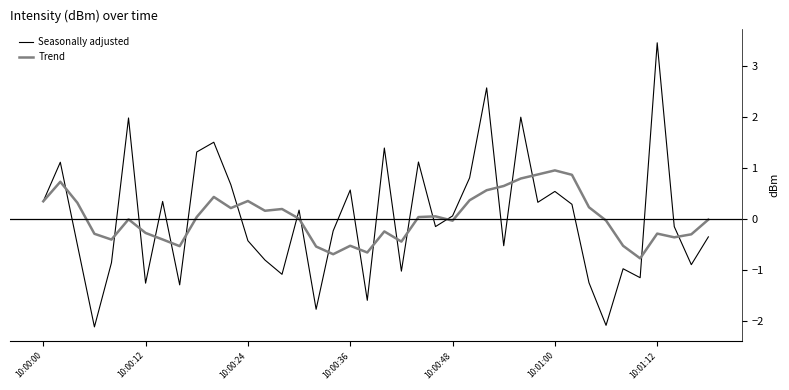

Which series has the largest range (max minus min)?

Seasonally adjusted